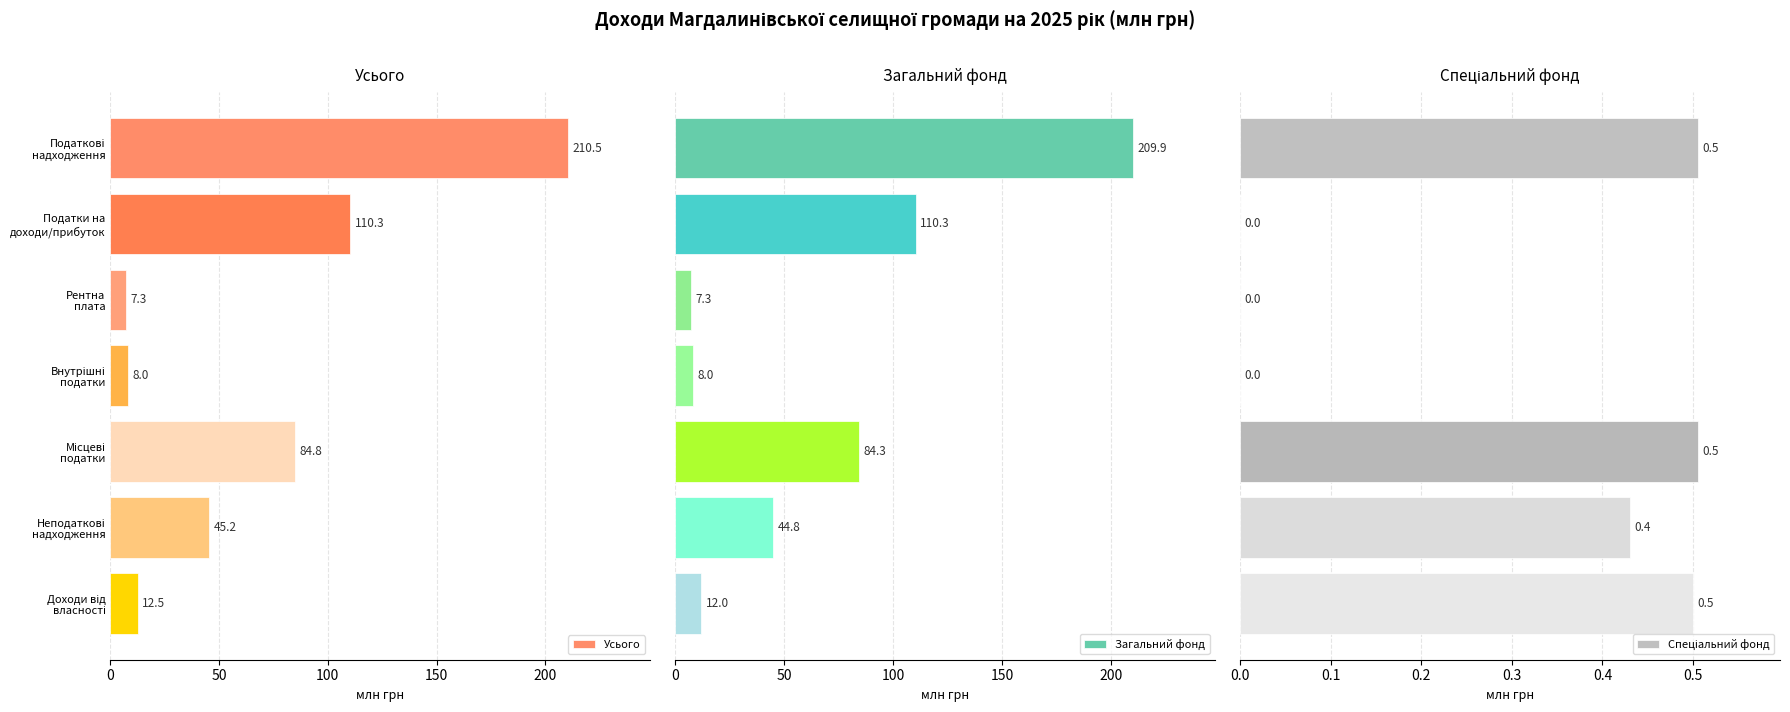

How many series are shown in this chart?

3